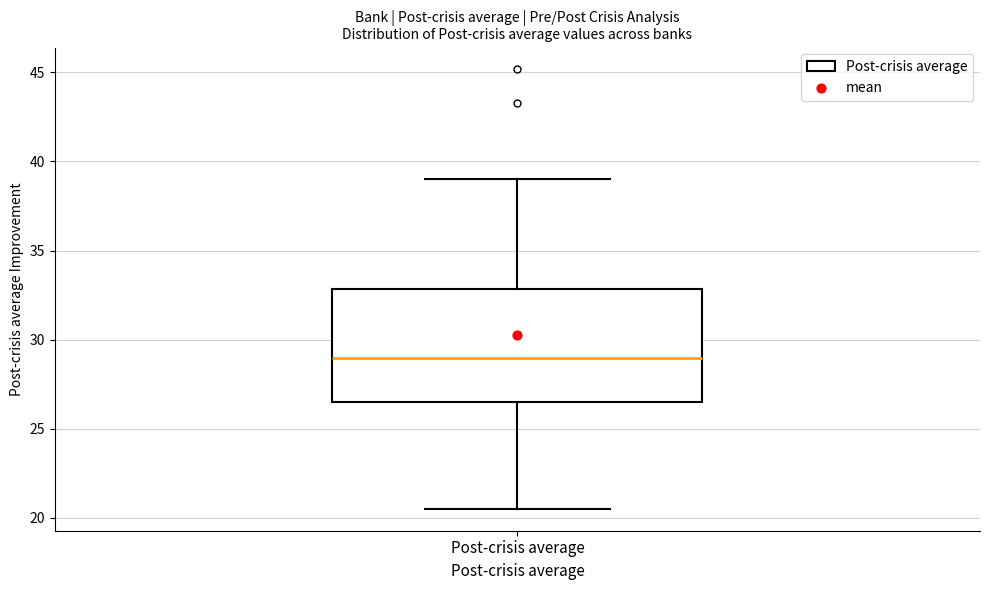

Transcribe this box plot: give where the median line is, the range the box spans, and where the two whiskers end, as read against the y-axis. The values are not printed on the chart, so give them approximately, as read against the axis.

median 29.0, box 26.5 to 33.0, whiskers 20.5 to 39.0